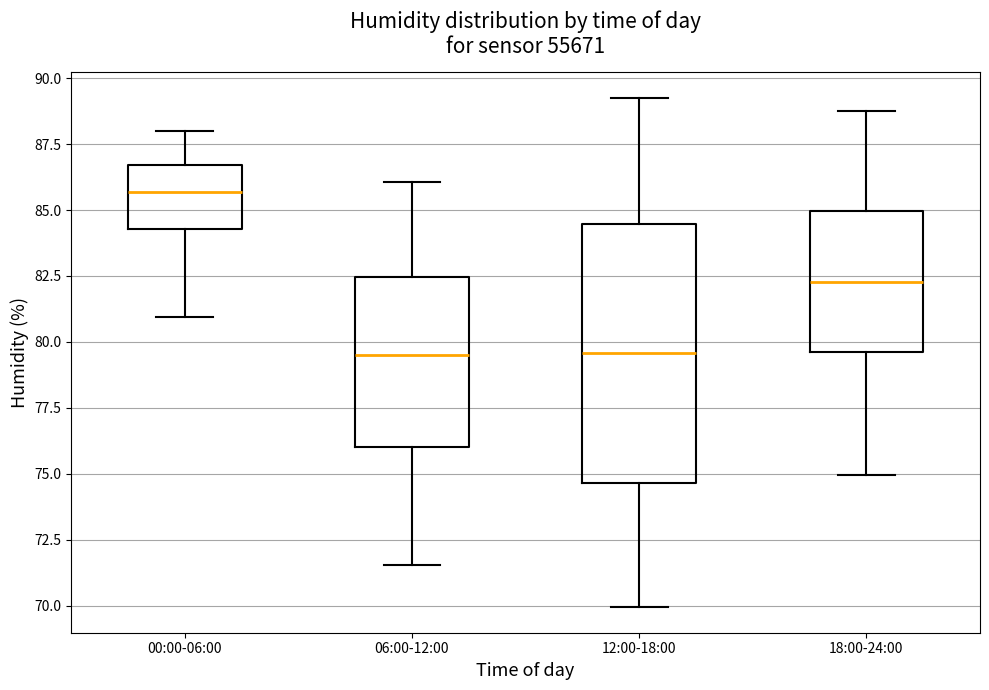

Reading left to right, read every box against the y-axis: the position of its median line, the range the box covers, and the ends of its whiskers. The values are not printed on the chart, so give them approximately, as read against the axis.

00:00-06:00: median 85.5, box 84.5 to 86.5, whiskers 81.0 to 88.0
06:00-12:00: median 79.5, box 76.0 to 82.5, whiskers 71.5 to 86.0
12:00-18:00: median 79.5, box 74.5 to 84.5, whiskers 70.0 to 89.5
18:00-24:00: median 82.5, box 79.5 to 85.0, whiskers 75.0 to 89.0